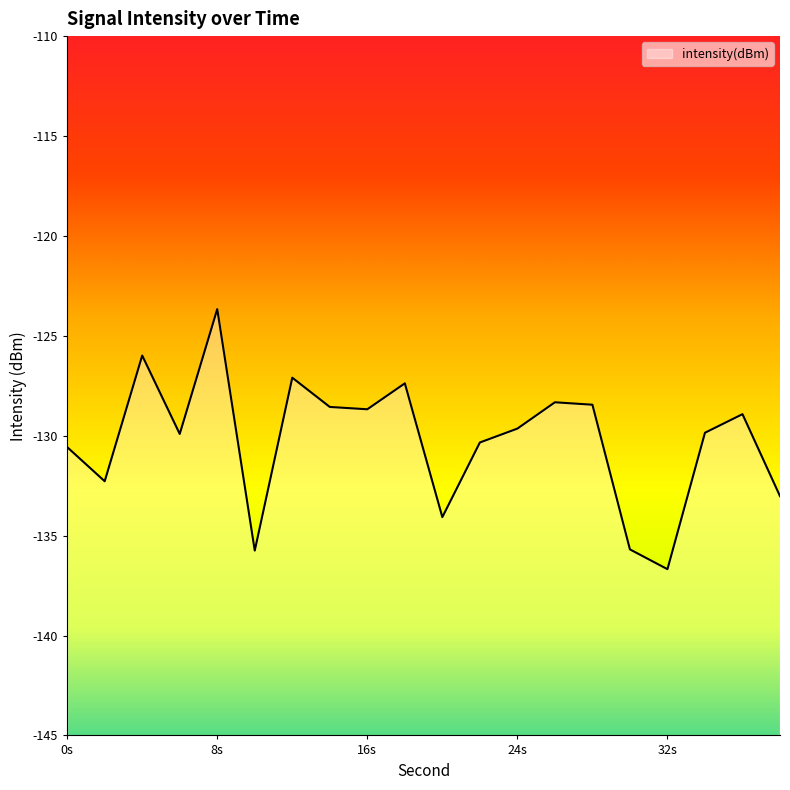

How many data points are above -129?

9